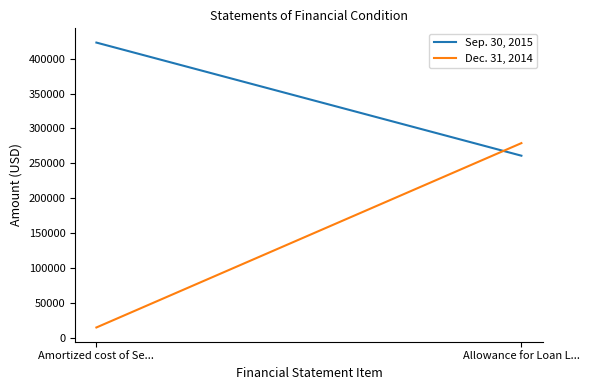

The Sep. 30, 2015 series shows 174623 at Allowance for Loan L.... True or false?

False